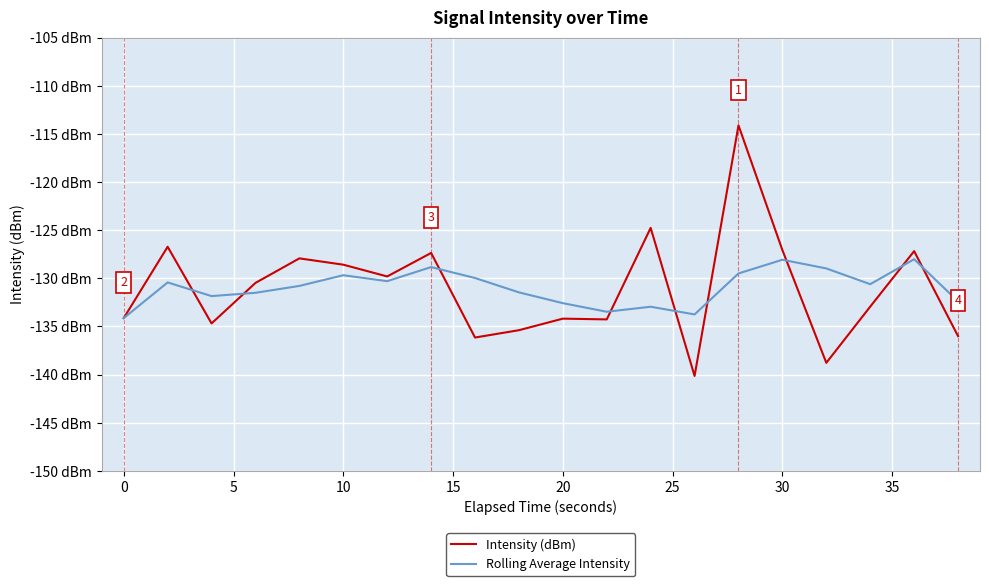

What are all the series names shown in the legend?

Intensity (dBm), Rolling Average Intensity